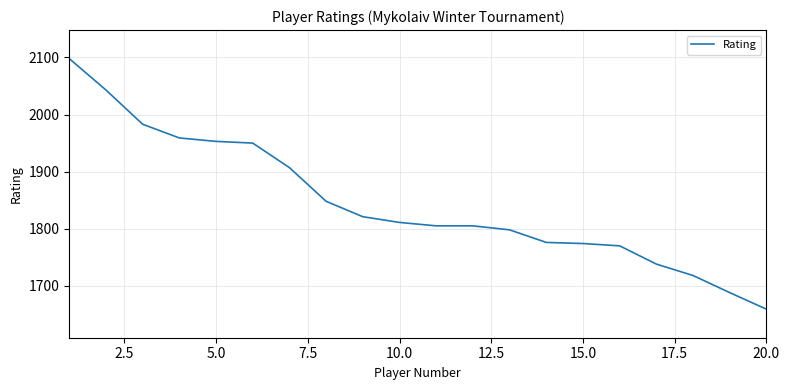

What is the difference between the maximum and minimum values?

439